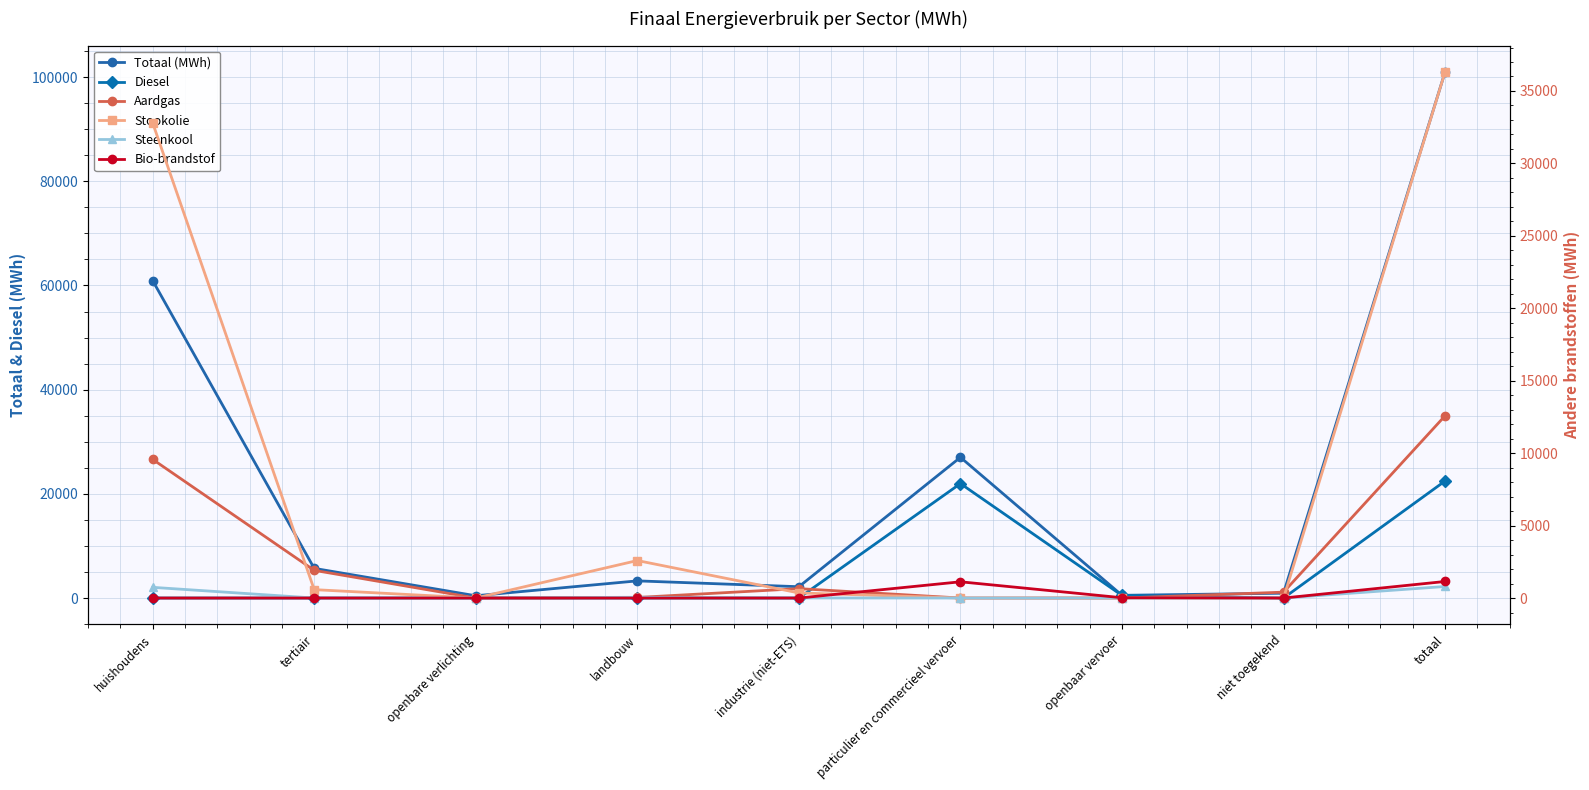

In Bio-brandstof, how many points are higher than both neighbors (excluding endpoints)?

1